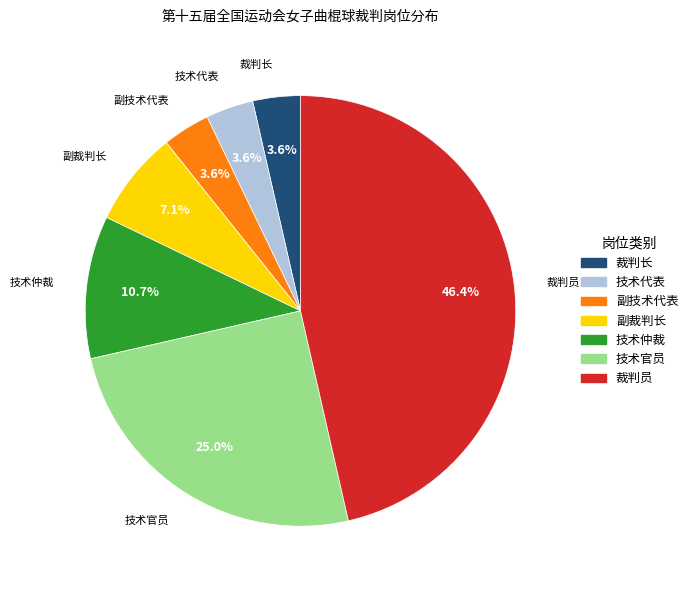

How many slices are in this pie chart?

7